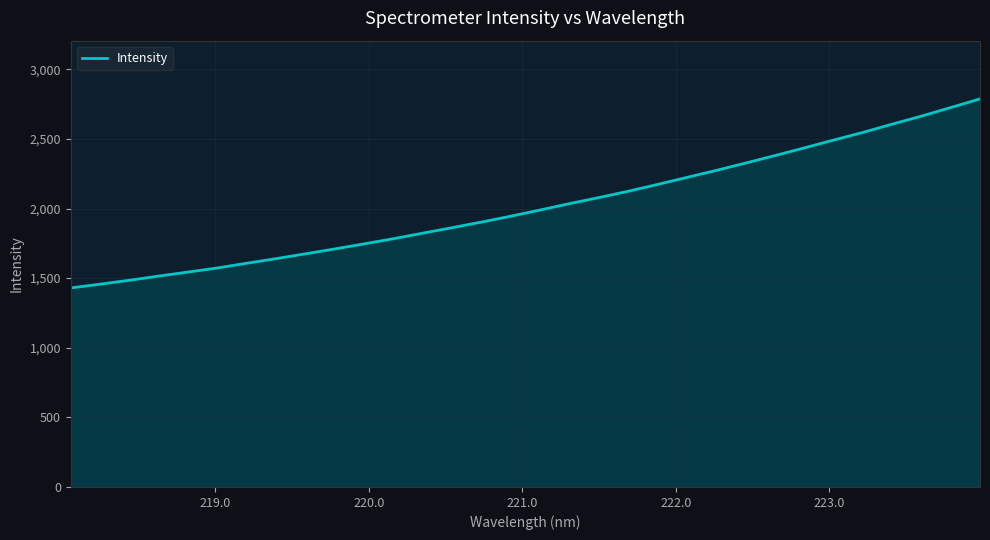

What is the smallest value displayed?

1429.6